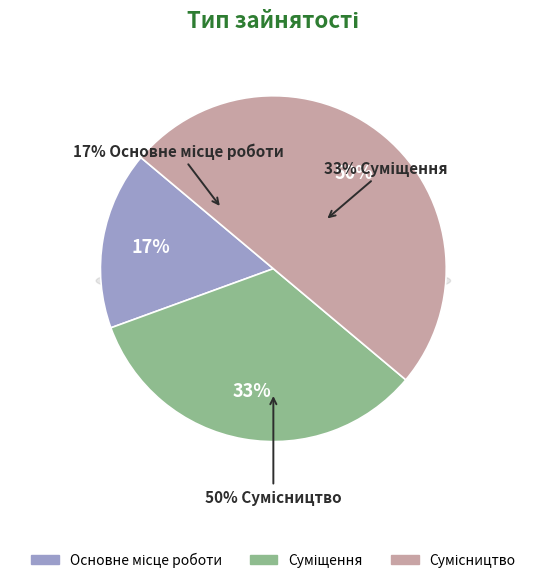

Approximately how many times larger is the value at Сумісництво compared to Суміщення?

1.5